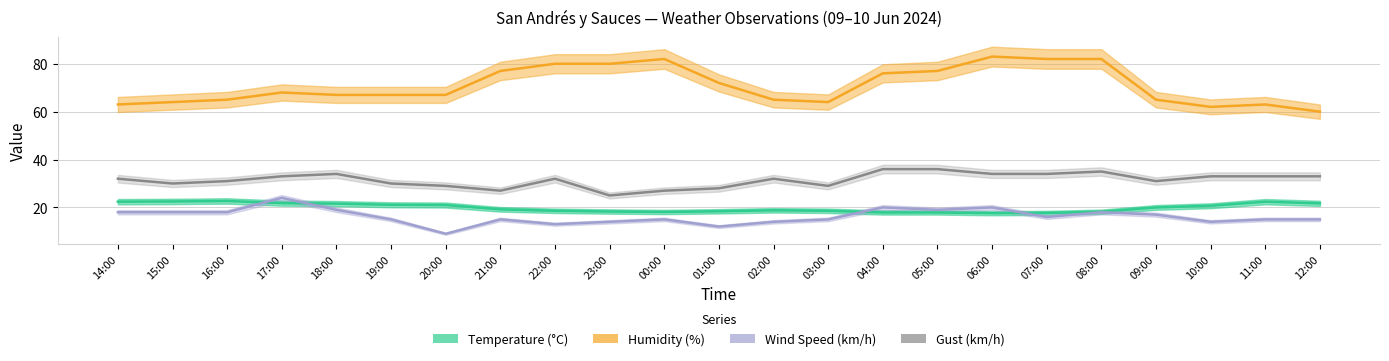

Rank the series by their maximum value, from lowest to highest.

Temperature (°C), Wind Speed (km/h), Gust (km/h), Humidity (%)